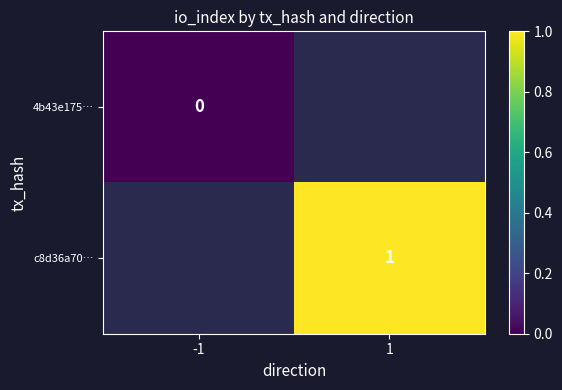

How many distinct data groups are displayed?

2